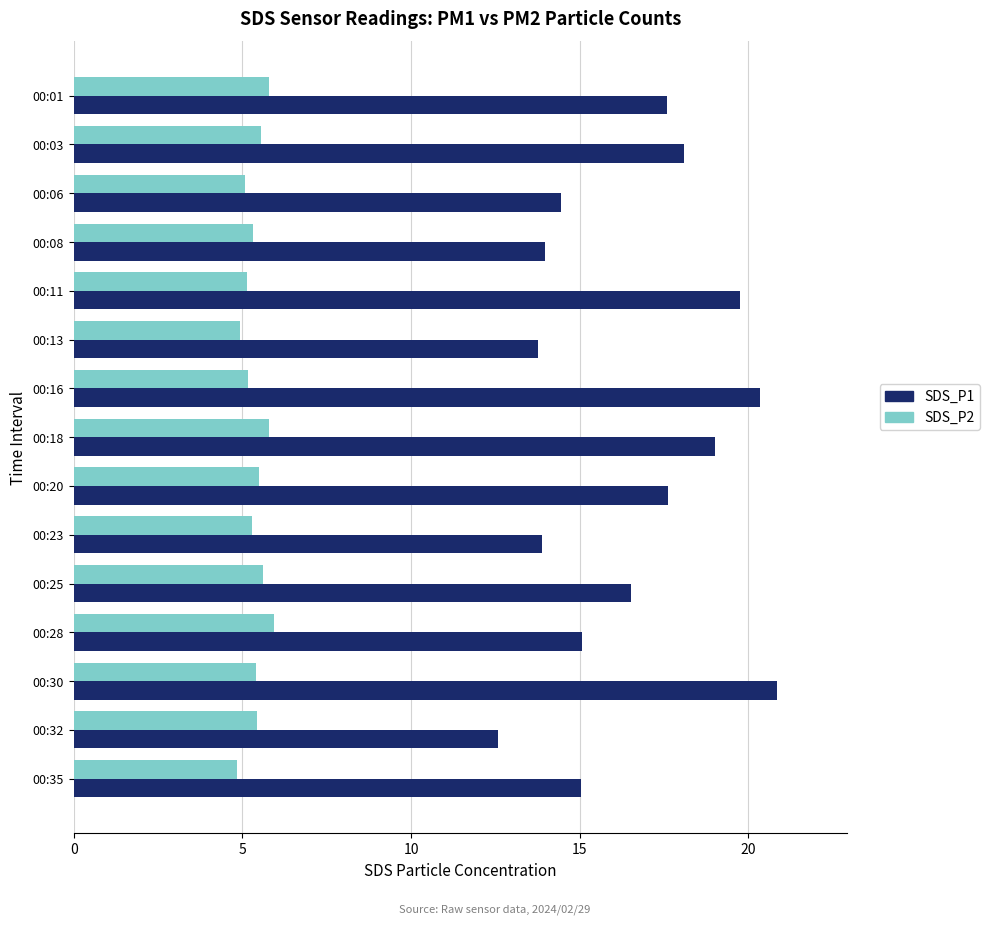

What is the difference between the maximum and minimum values in the SDS_P1 series?

8.3